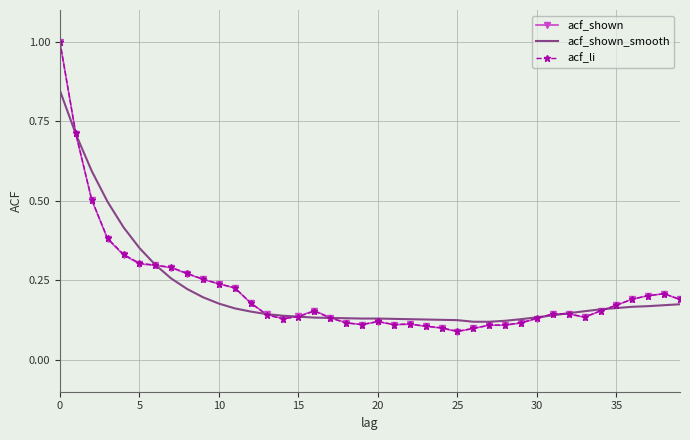

What is the maximum value for acf_shown?

1.0